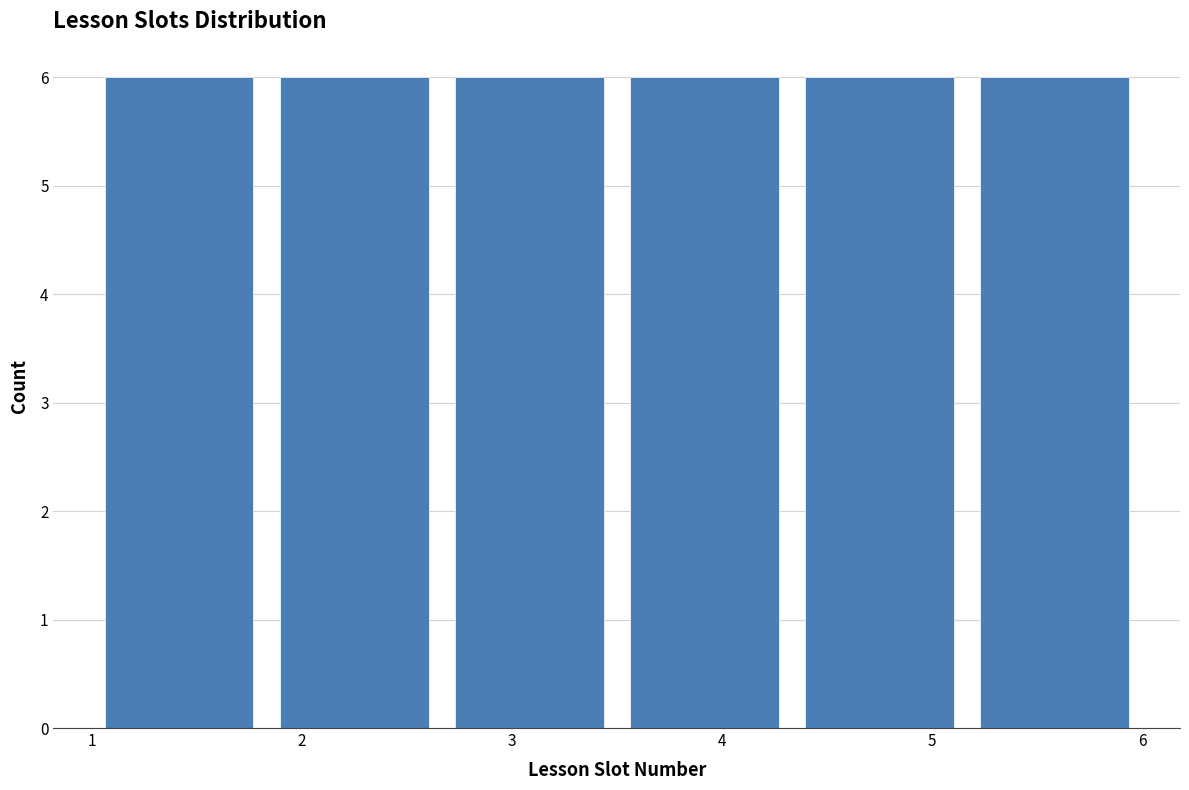

Reading left to right, transcribe this chart: for each bar, give the range it covers on the x-axis and its height. Neither the bar edges nor the heights are printed on the chart, so give them approximately, as read against the axes.

1.0 to 1.8: 6
1.8 to 2.7: 6
2.7 to 3.5: 6
3.5 to 4.3: 6
4.3 to 5.2: 6
5.2 to 6.0: 6